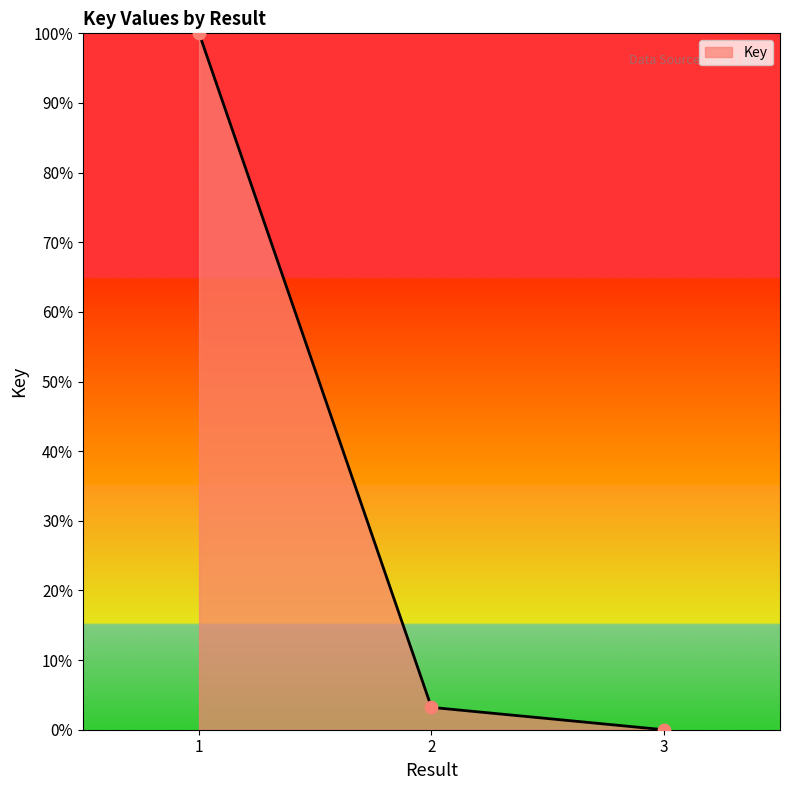

What is the change in value from 1 to 3?

-100.0